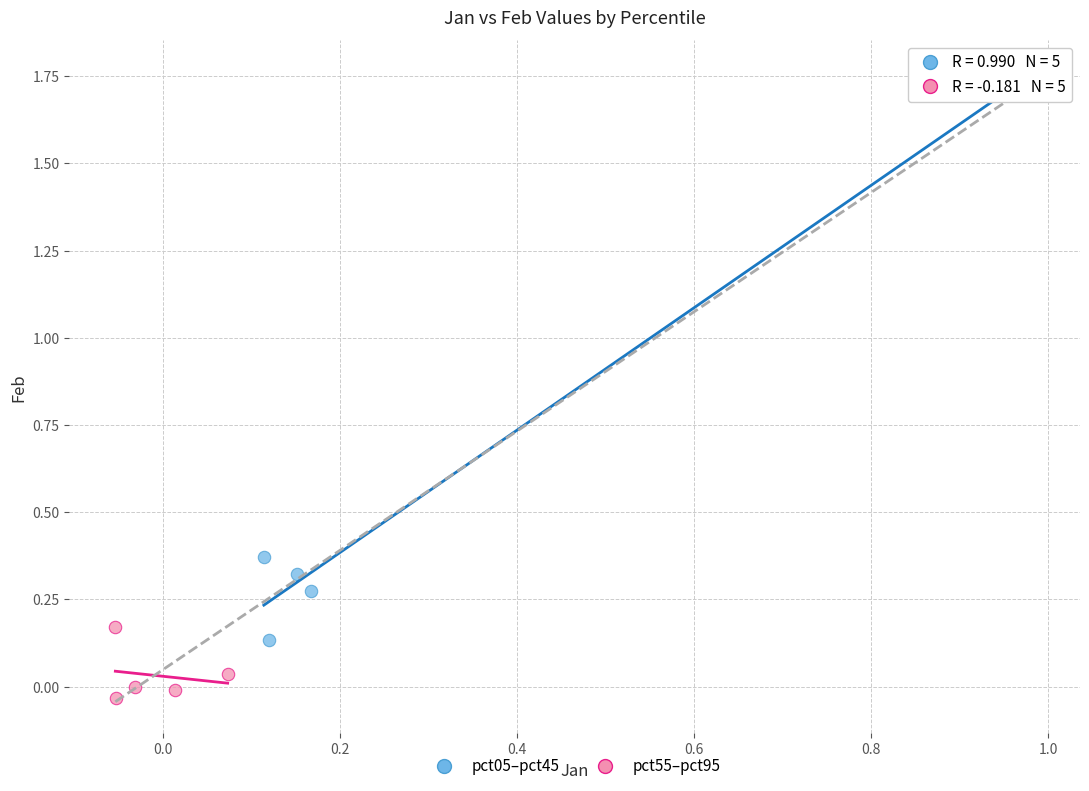

Which series reaches the minimum Y coordinate?

pct55–pct95